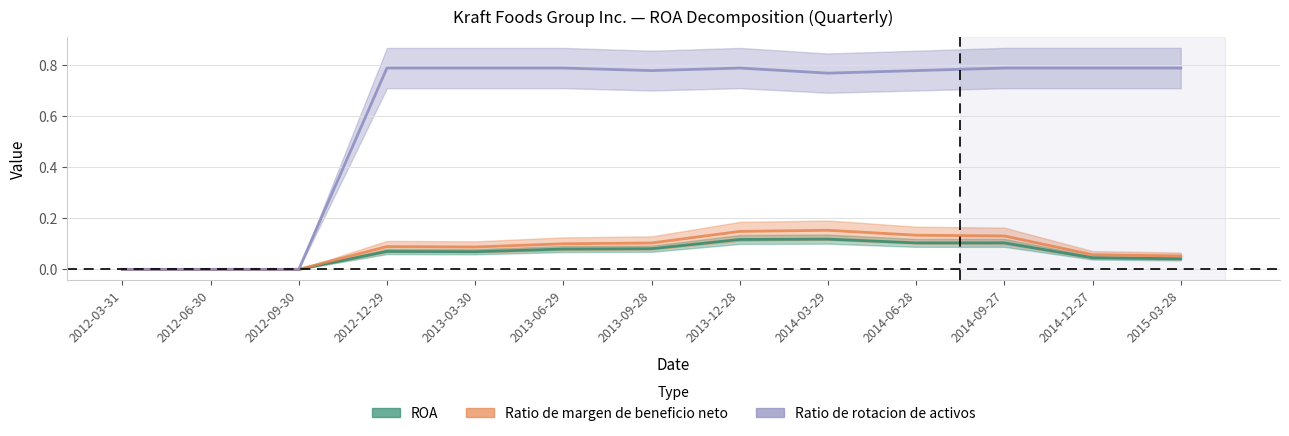

At which label does ROA reach its minimum?

2012-03-31